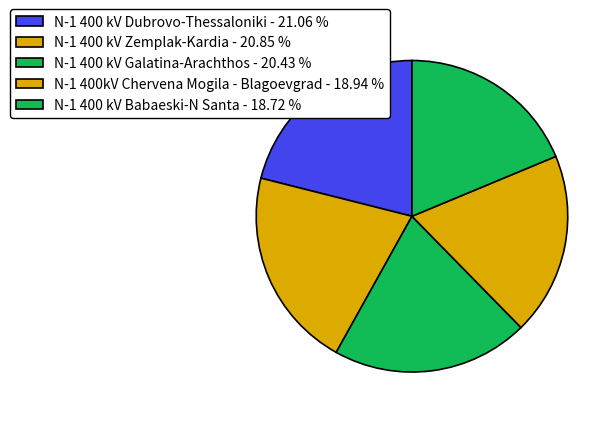

Count the number of slices in the pie.

5